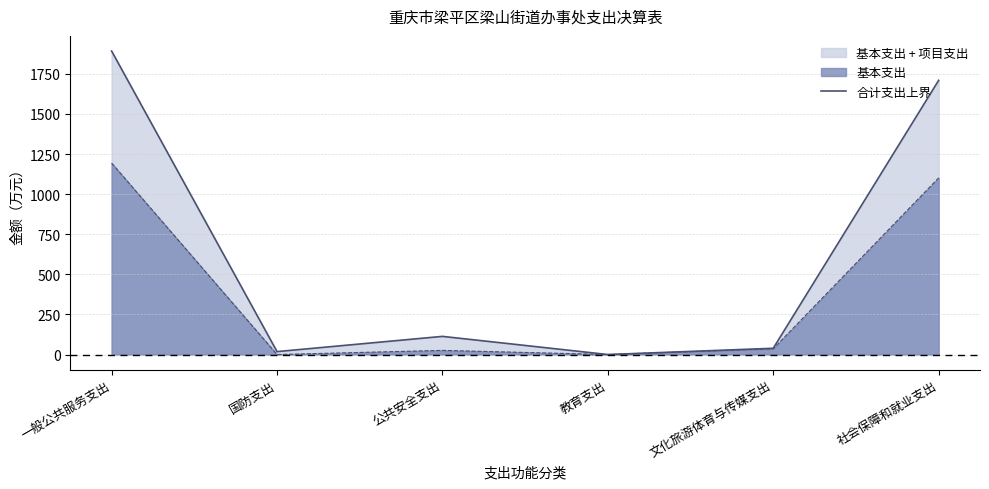

Approximately how many times larger is the value at 公共安全支出 compared to 一般公共服务支出?

0.1